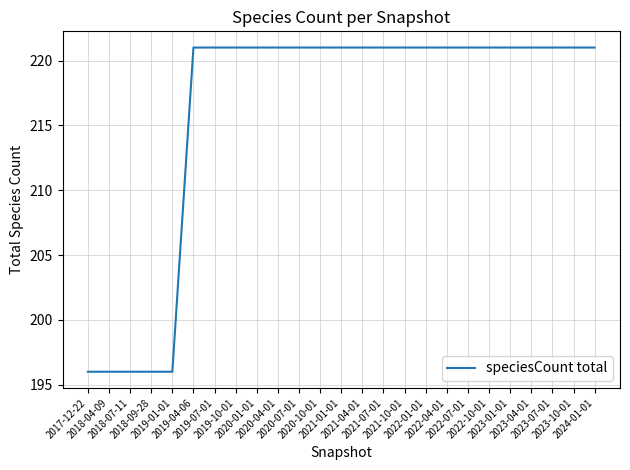

What is the difference between the maximum and minimum values?

25